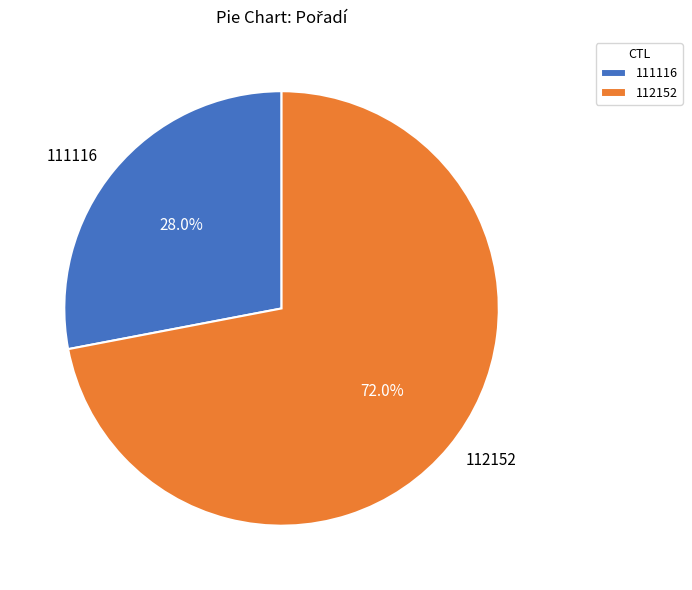

How many segments does this pie chart have?

2